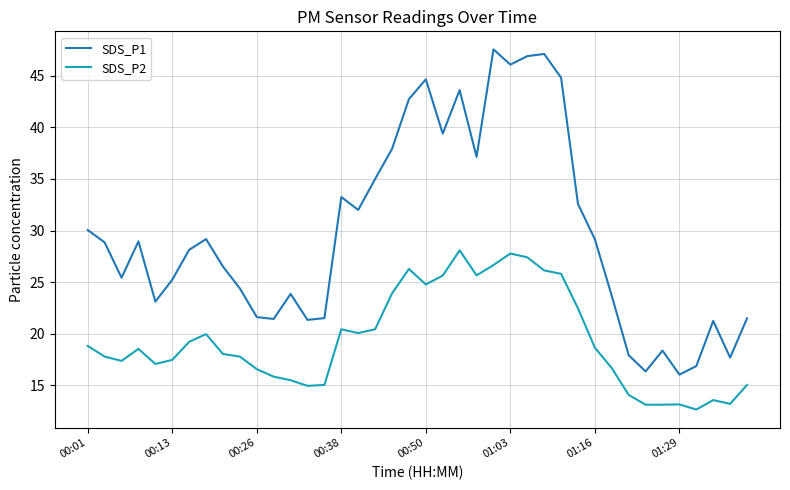

In SDS_P1, how many points are higher than both neighbors (excluding endpoints)?

10